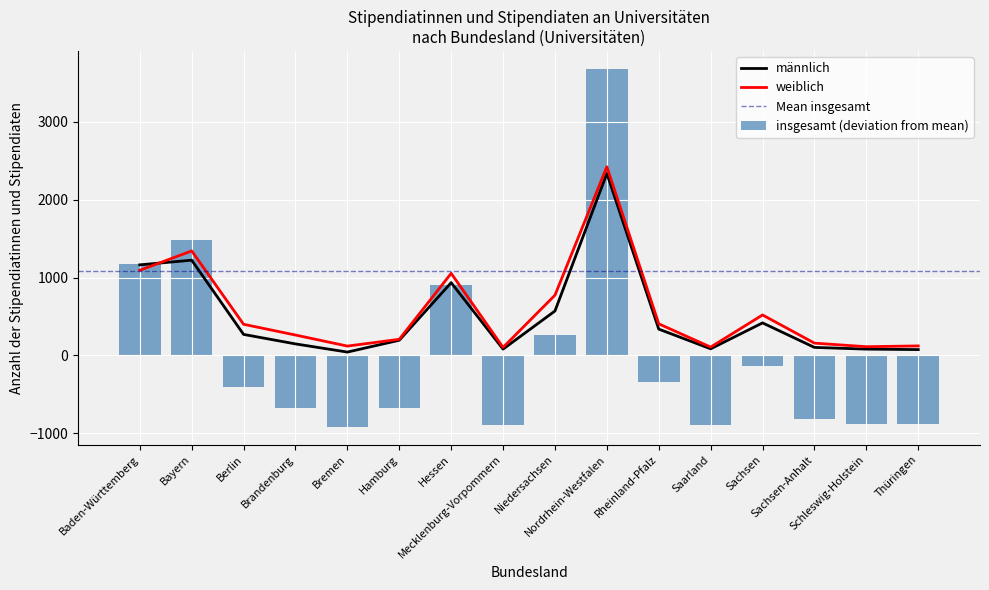

At which label does insgesamt first exceed -409?

Baden-Württemberg